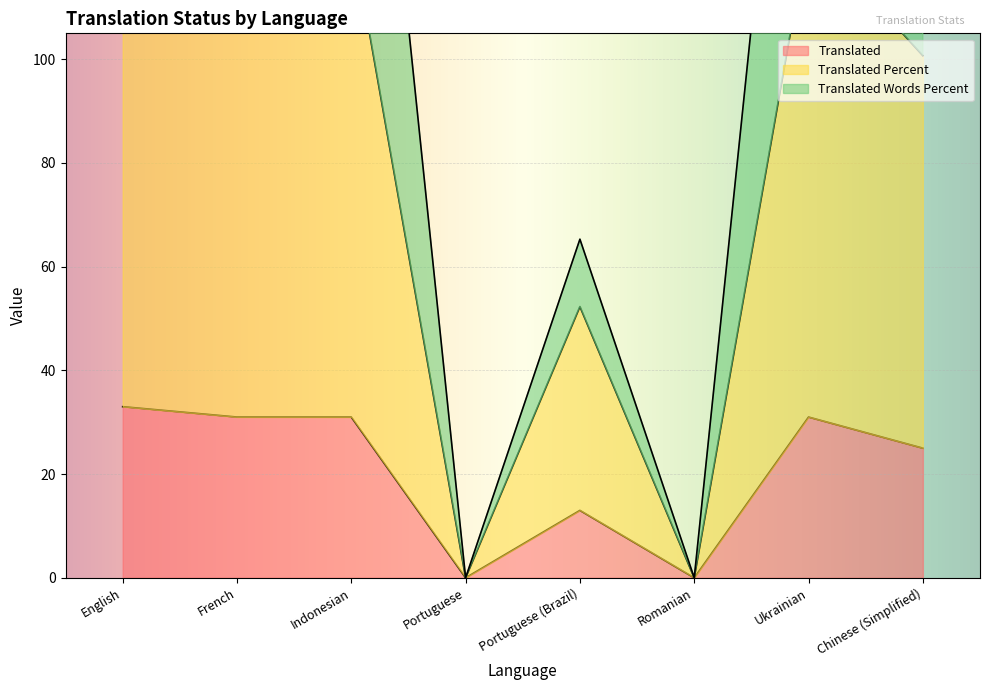

What is the difference between the maximum and minimum values in the translated_percent series?

133.0